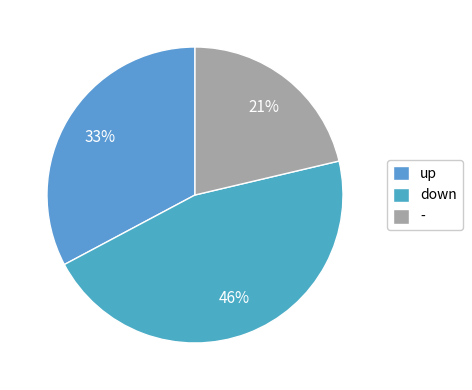

Is the sum of down and up greater than half?

Yes